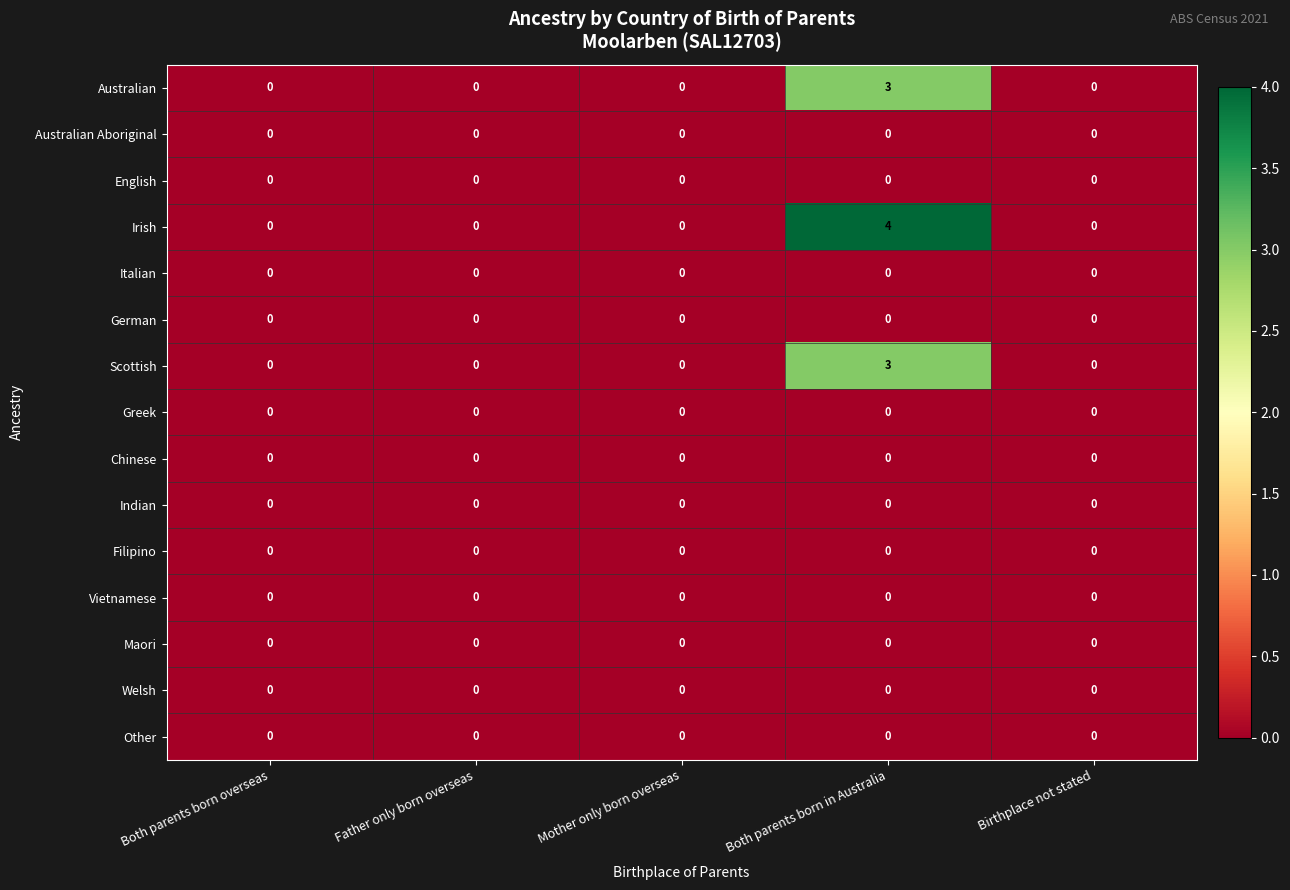

Is it true that Australian equals -2 at Both parents born overseas?

False